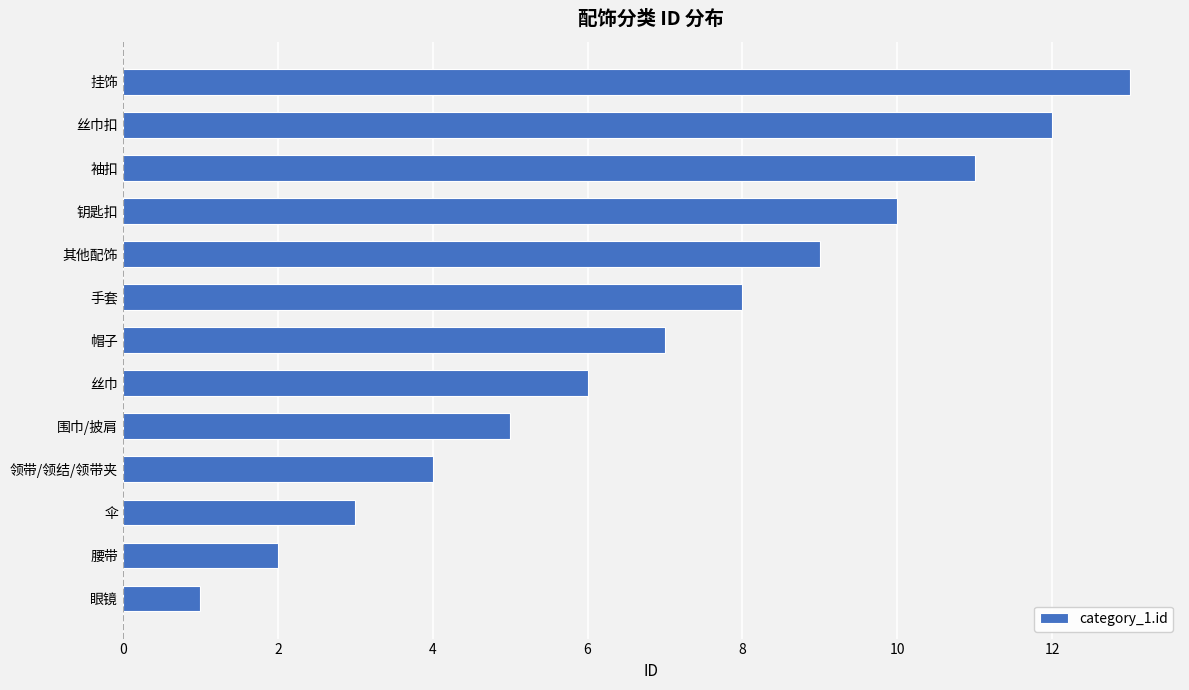

At which category does the chart reach its minimum across all series?

眼镜